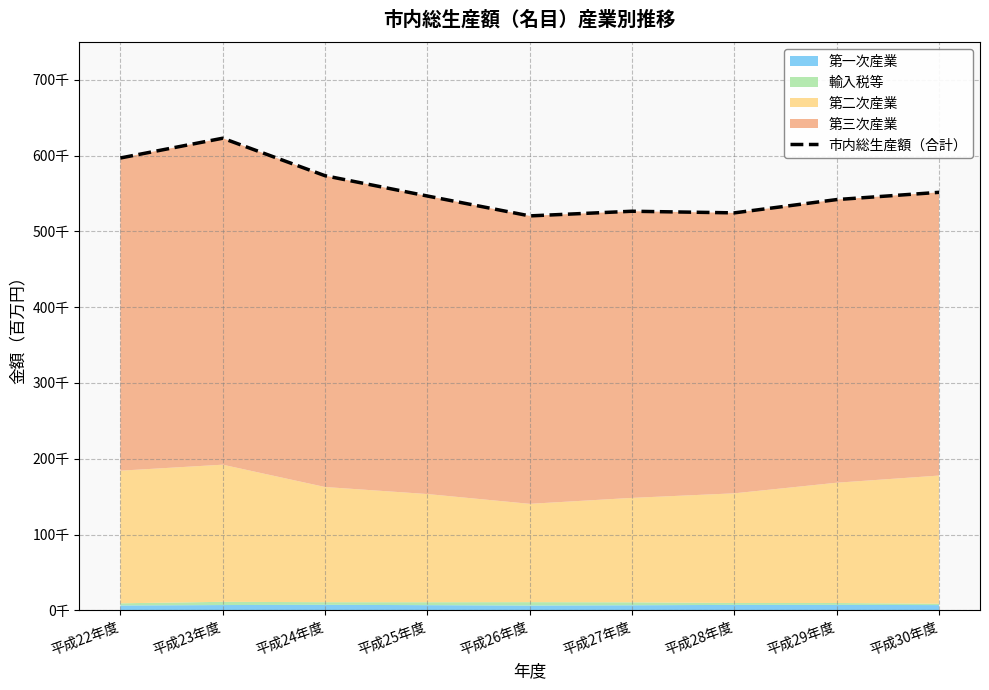

List the labels in order of value, smallest first.

平成26年度, 平成28年度, 平成27年度, 平成29年度, 平成25年度, 平成30年度, 平成24年度, 平成22年度, 平成23年度